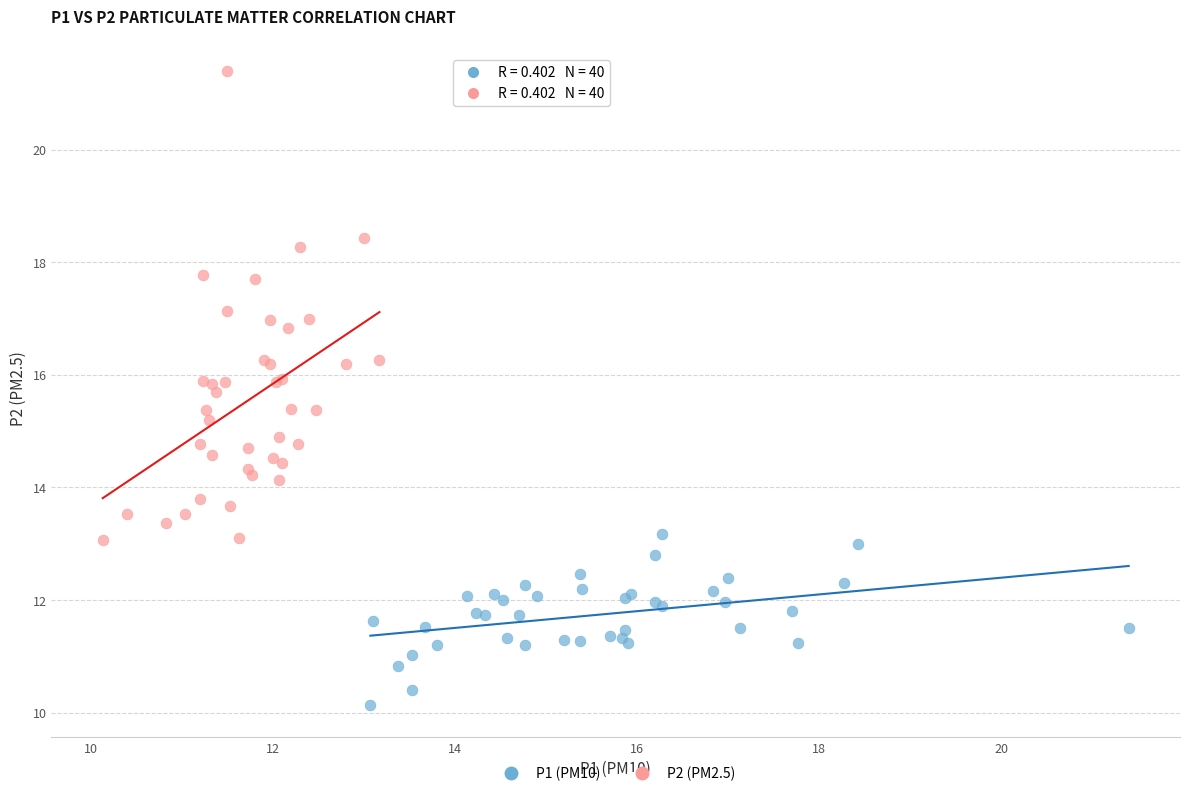

Which series reaches the minimum Y coordinate?

P1 (PM10)